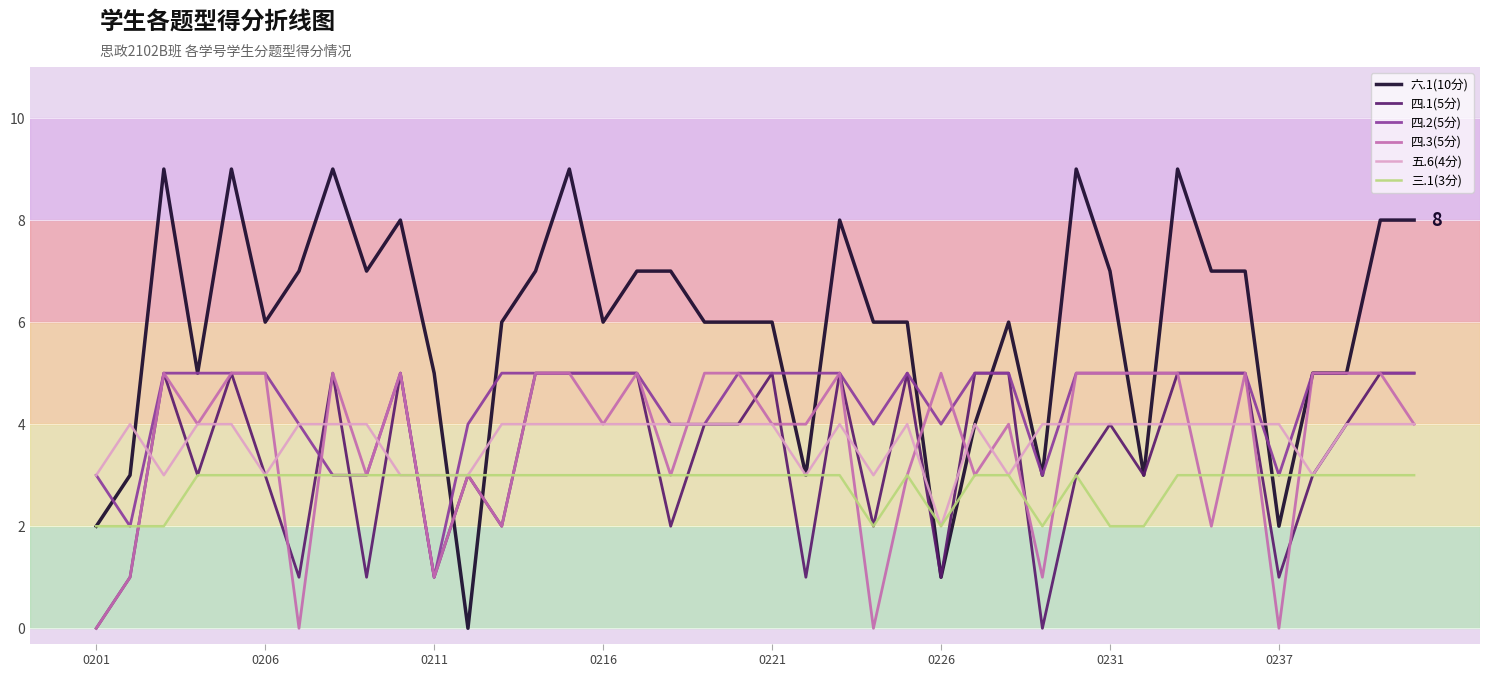

Which series has the largest total across all categories?

六.1(10分)